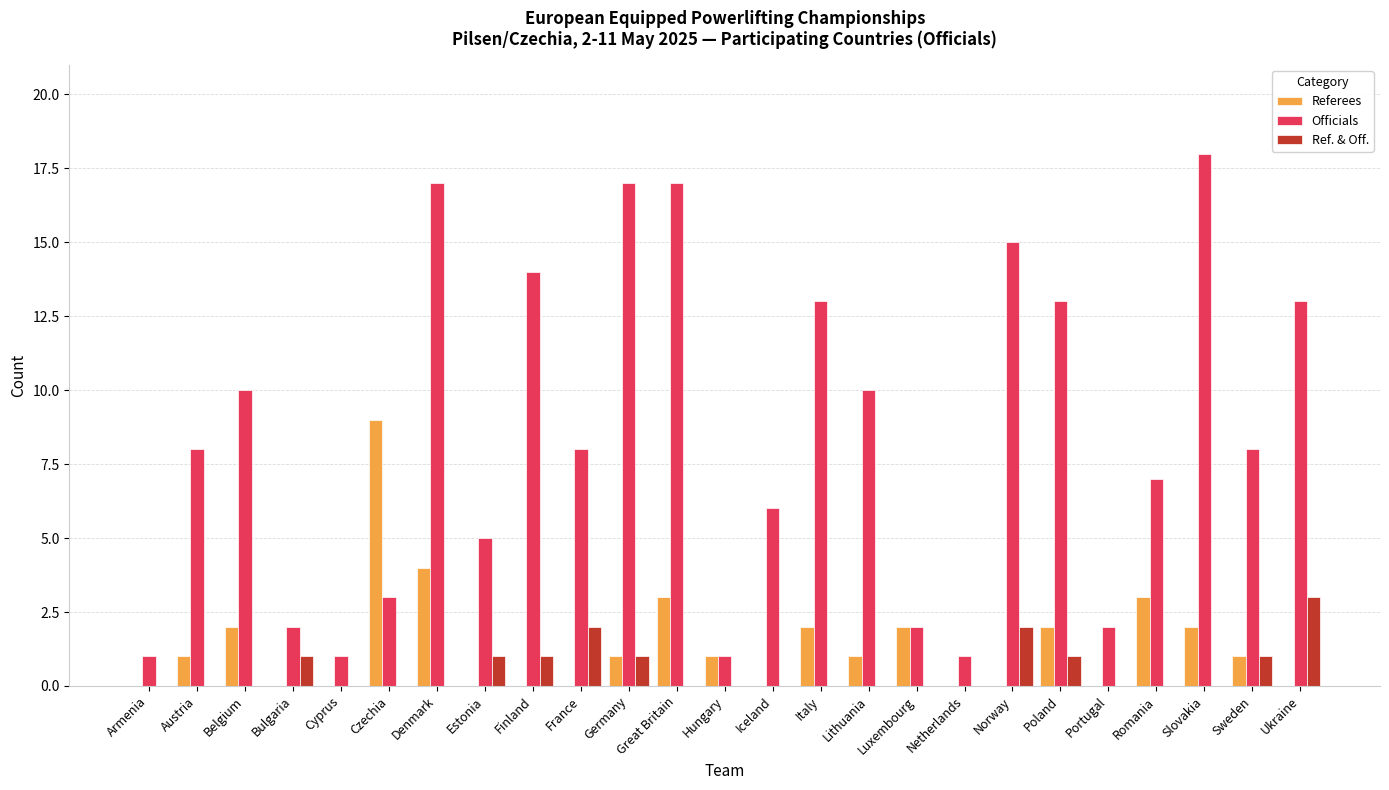

How many groups of bars are there?

25